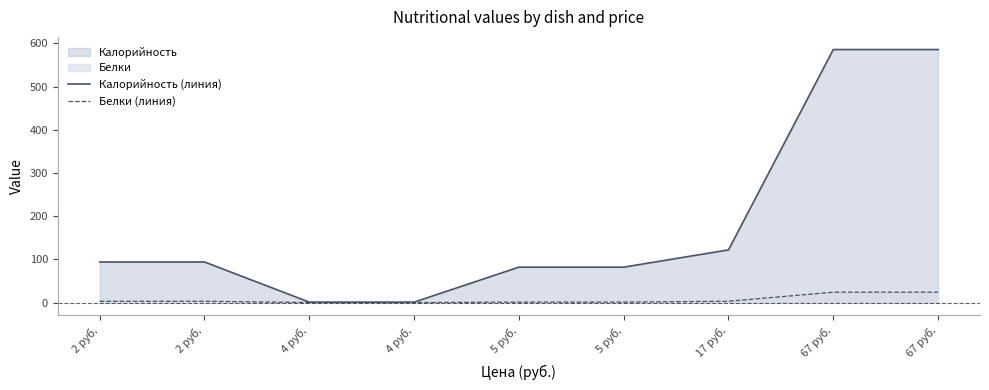

The Калорийность (линия) series shows 82 at 5 руб.. True or false?

True